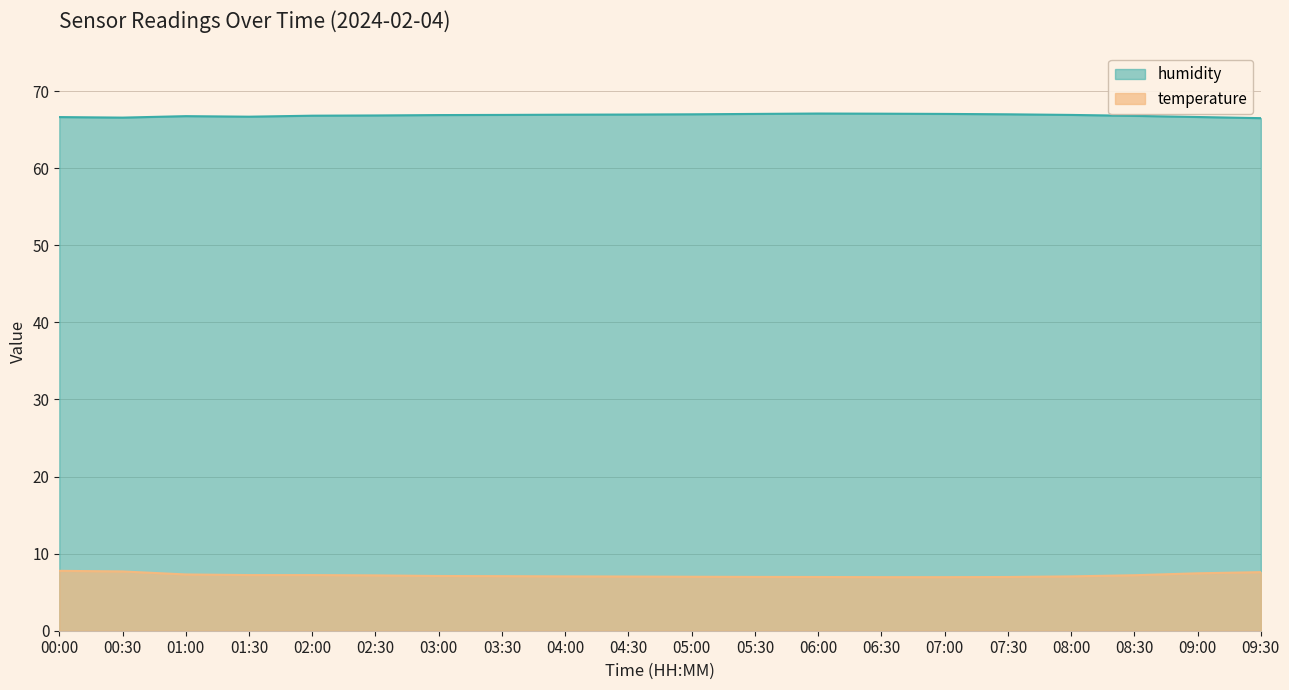

At which label does temperature first exceed 7?

00:00